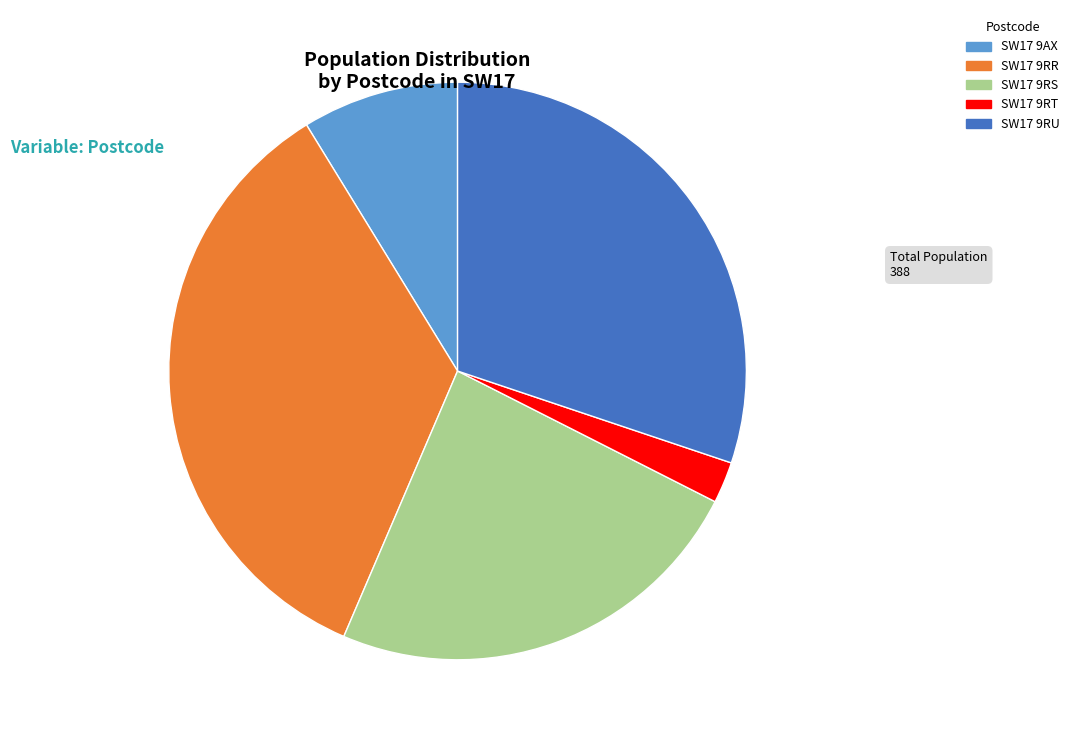

True or false: SW17 9RU accounts for 30% of the total.

True